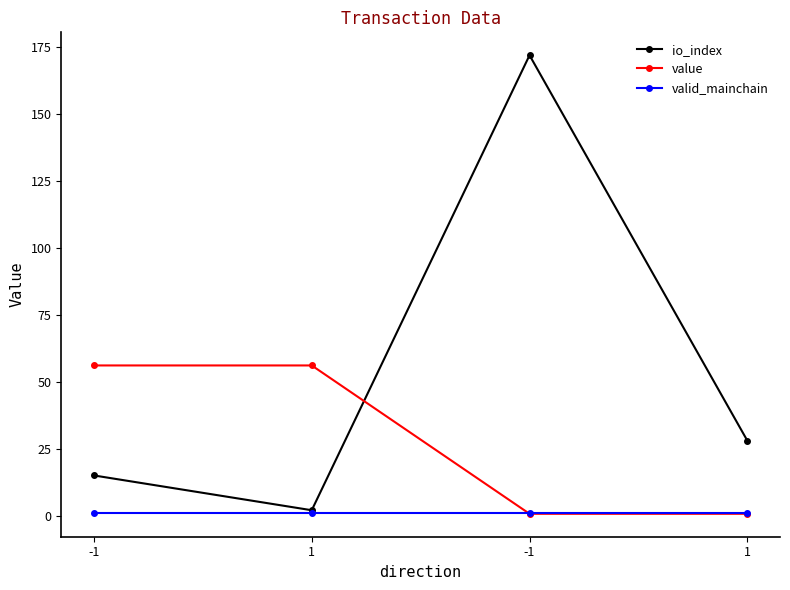

Where is the first local maximum for io_index?

-1